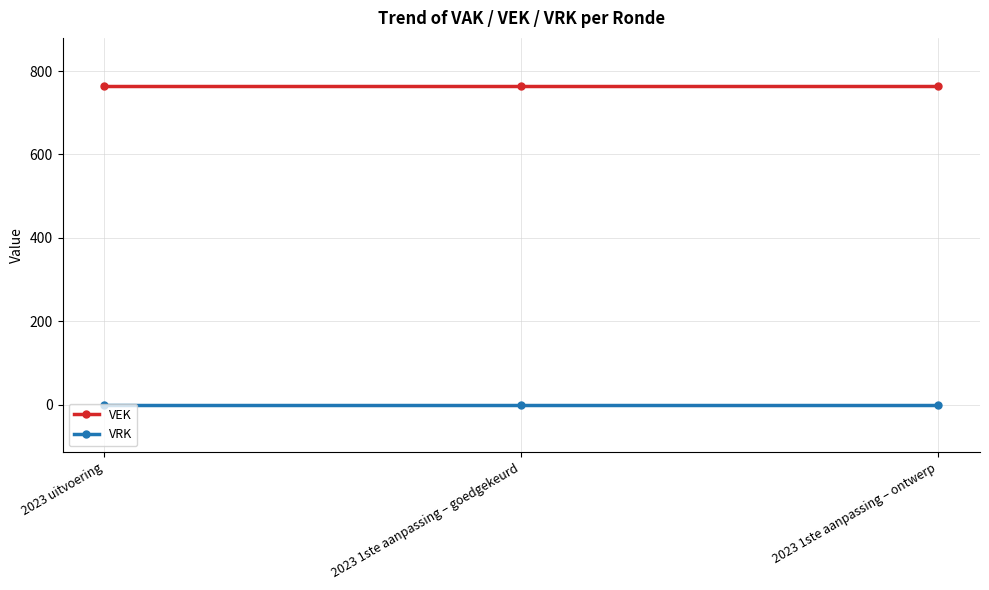

What is the label of the 2nd point from the left?

2023 1ste aanpassing – goedgekeurd